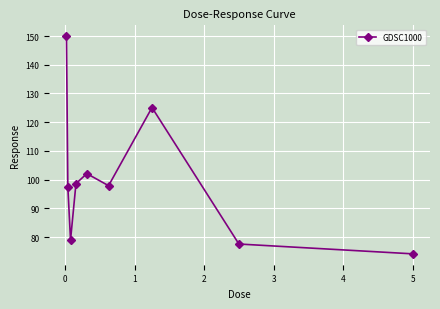

How many interior local peaks (higher than both neighbors) does the data have?

2